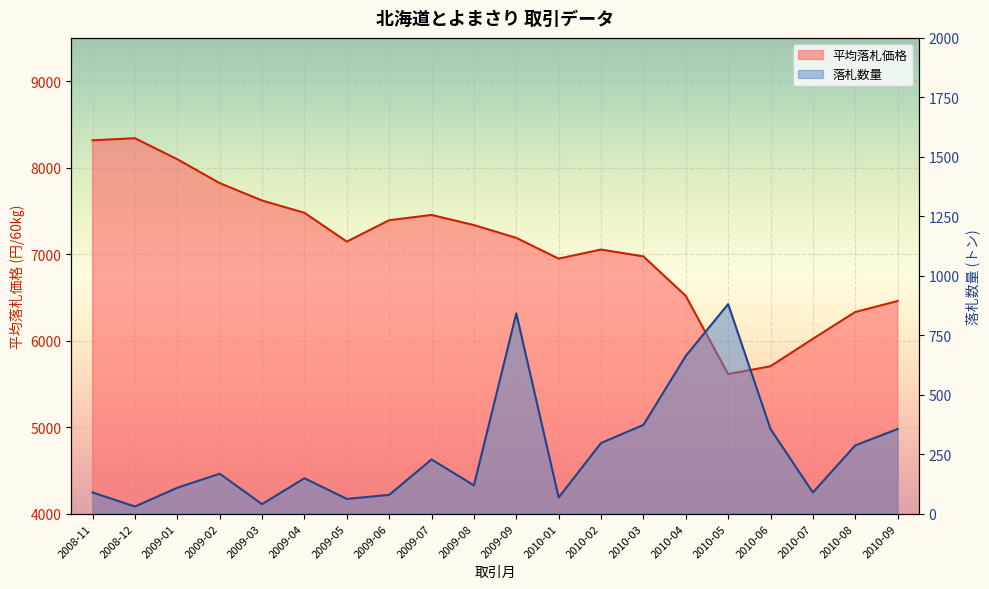

Which has a higher value, 2010-02 or 2010-05?

2010-02